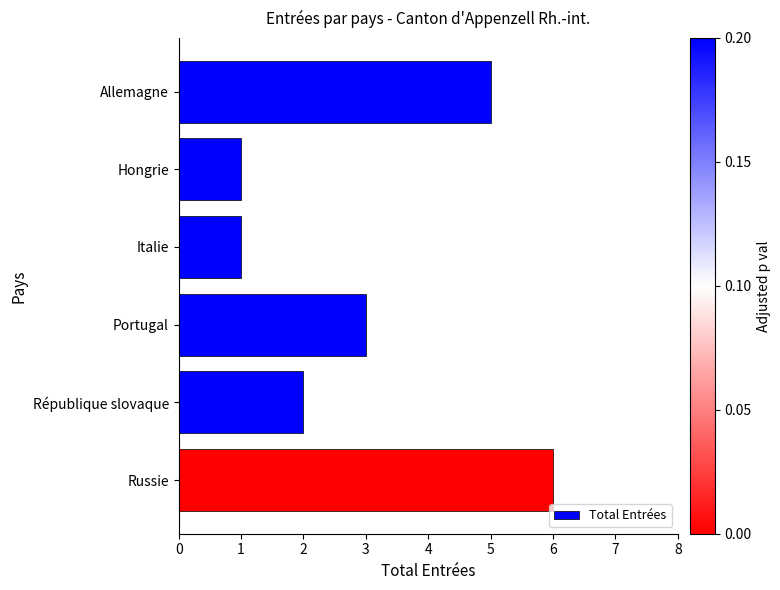

Which has a higher value, République slovaque or Russie?

Russie